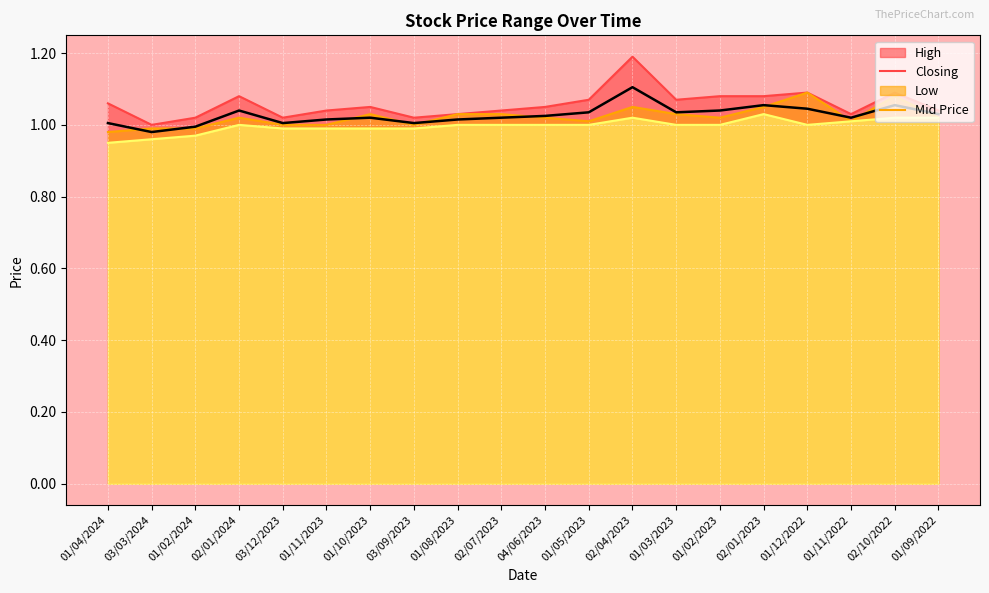

Rank the categories by value from lowest to highest.

03/03/2024, 01/02/2024, 01/04/2024, 03/12/2023, 03/09/2023, 01/11/2023, 01/08/2023, 01/10/2023, 02/07/2023, 01/11/2022, 04/06/2023, 01/09/2022, 01/05/2023, 01/03/2023, 02/01/2024, 01/02/2023, 01/12/2022, 02/01/2023, 02/10/2022, 02/04/2023